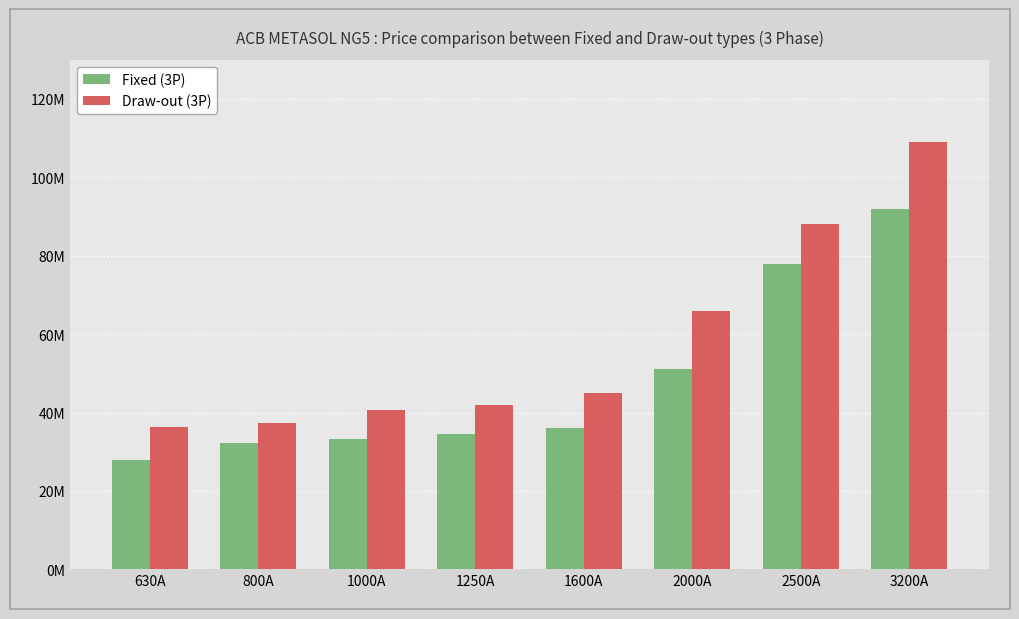

Are the bars horizontal?

No